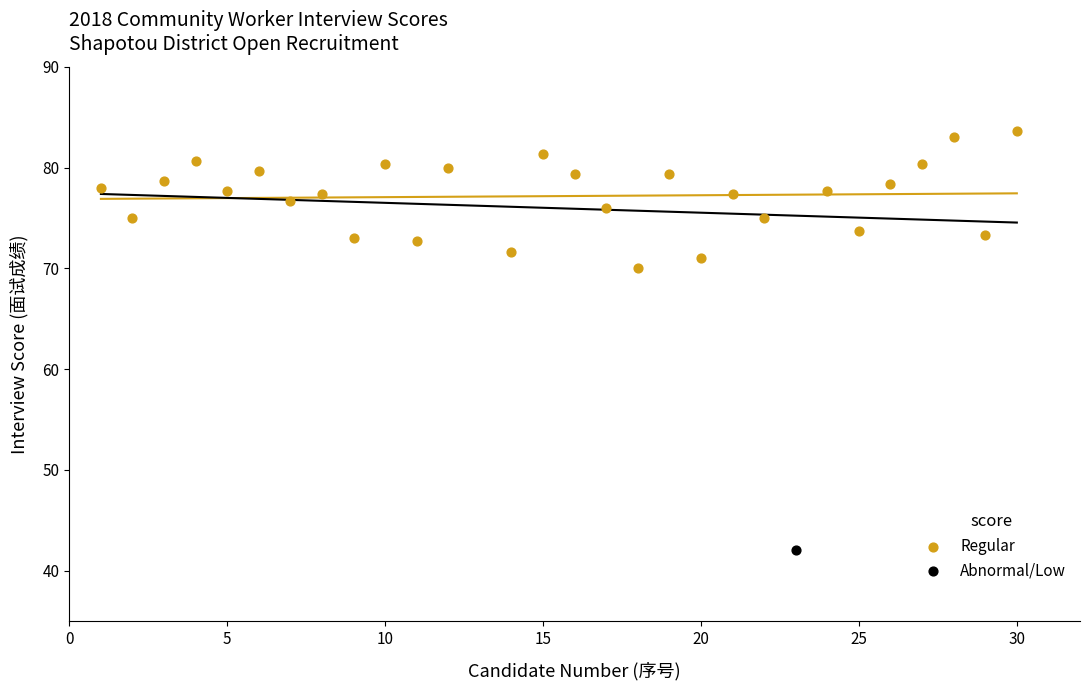

What are all the series names shown in the legend?

Regular, Abnormal/Low